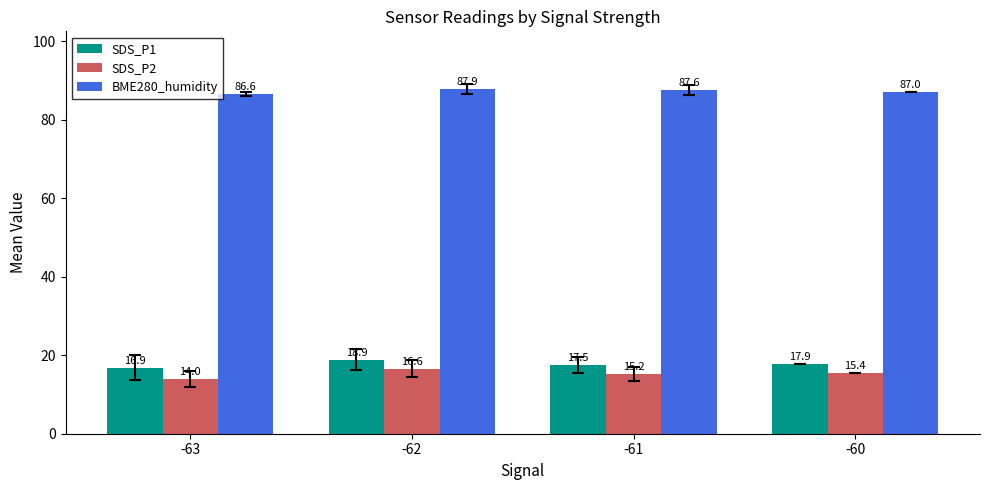

Reading left to right, list all the values displayed in this chart.

SDS_P1: 16.9	18.9	17.5	17.9
SDS_P2: 14.0	16.6	15.2	15.4
BME280_humidity: 86.6	87.9	87.6	87.0